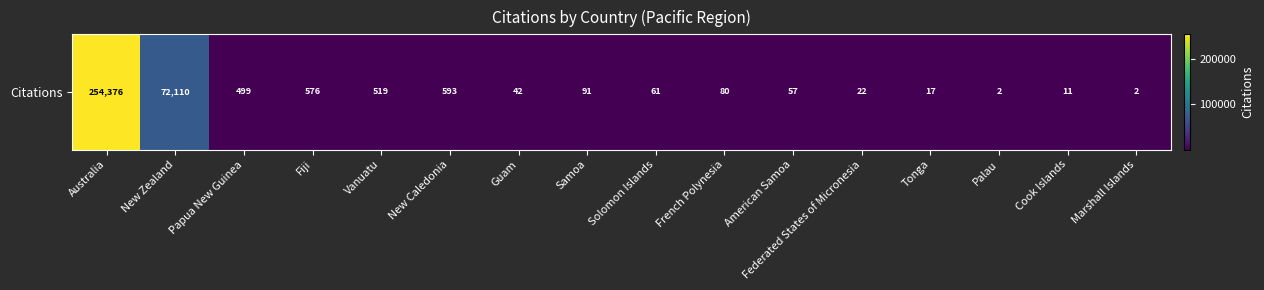

Reading left to right, extract all data points from this chart.

254376	72110	499	576	519	593	42	91	61	80	57	22	17	2	11	2